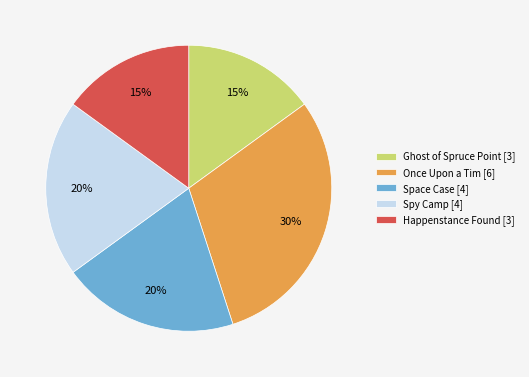

Is there any slice that represents more than half of the pie?

No